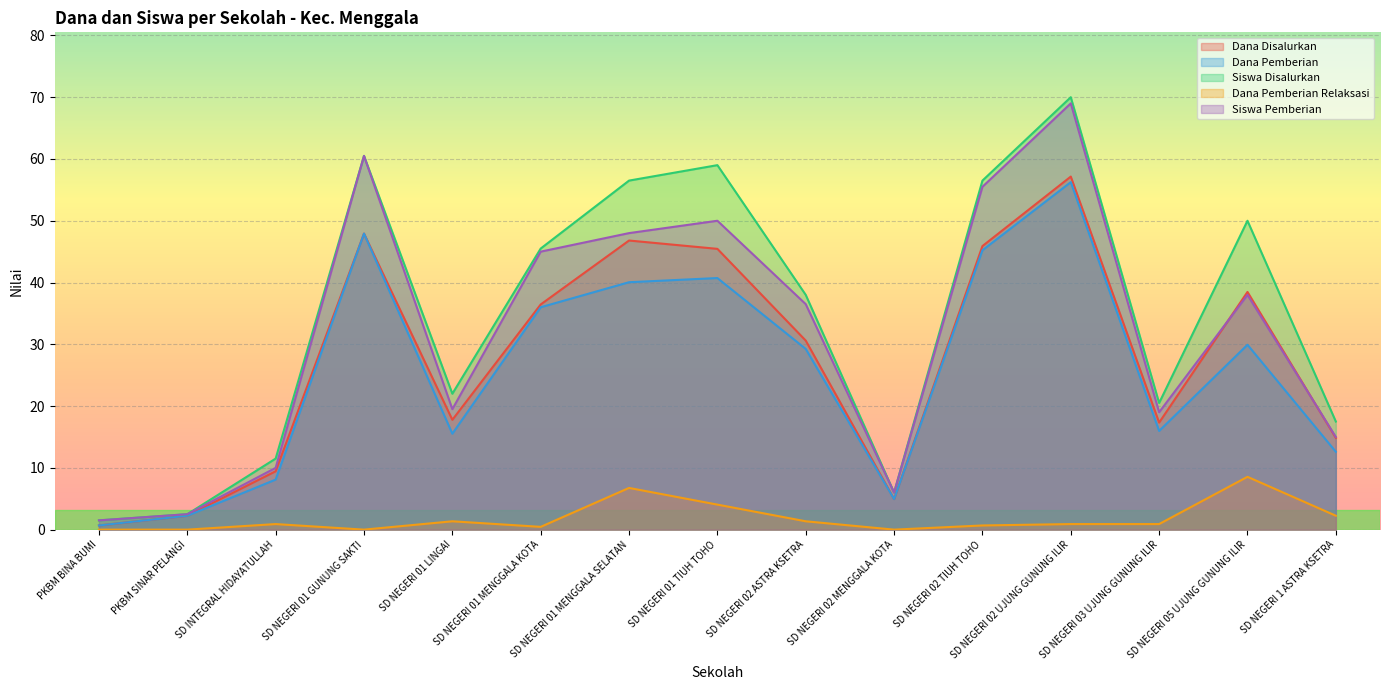

Rank the categories by Dana Pemberian value from highest to lowest.

SD NEGERI 02 UJUNG GUNUNG ILIR, SD NEGERI 01 GUNUNG SAKTI, SD NEGERI 02 TIUH TOHO, SD NEGERI 01 TIUH TOHO, SD NEGERI 01 MENGGALA SELATAN, SD NEGERI 01 MENGGALA KOTA, SD NEGERI 05 UJUNG GUNUNG ILIR, SD NEGERI 02 ASTRA KSETRA, SD NEGERI 03 UJUNG GUNUNG ILIR, SD NEGERI 01 LINGAI, SD NEGERI 1 ASTRA KSETRA, SD INTEGRAL HIDAYATULLAH, SD NEGERI 02 MENGGALA KOTA, PKBM SINAR PELANGI, PKBM BINA BUMI